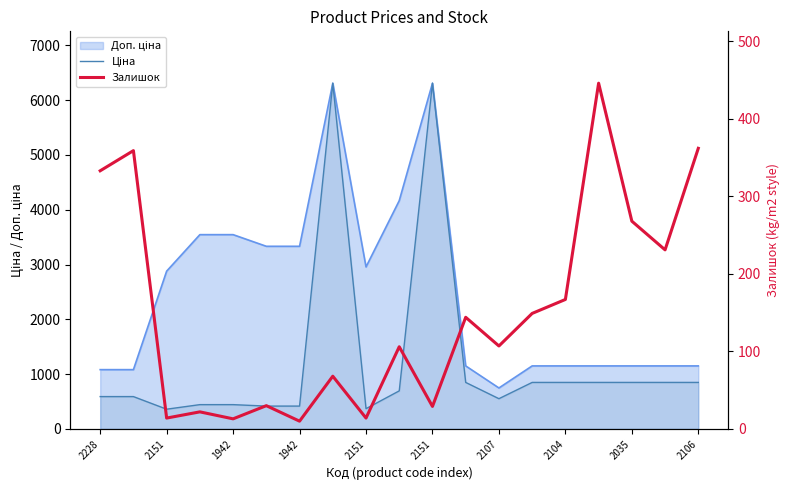

What is the minimum value for Залишок?

10.0